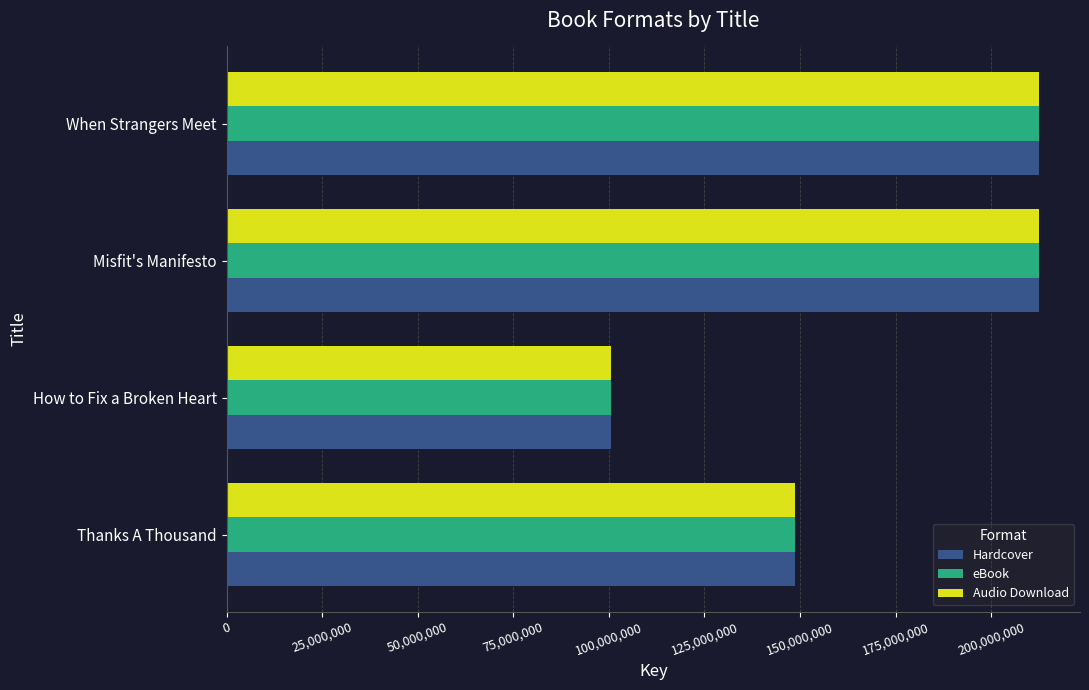

What is the total value across all series at When Strangers Meet?

637843044